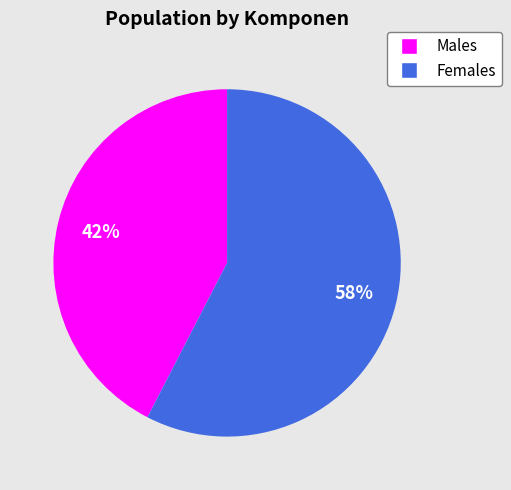

Is there a majority slice in this chart?

Yes